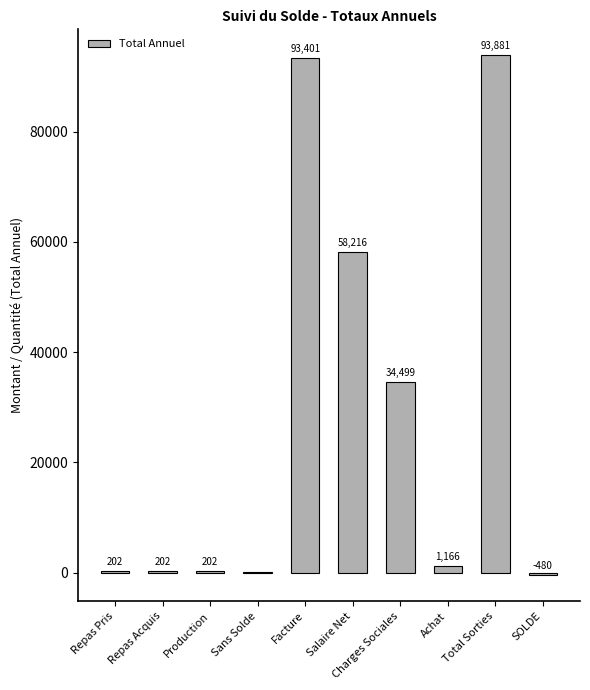

What is the average value?

28130.8